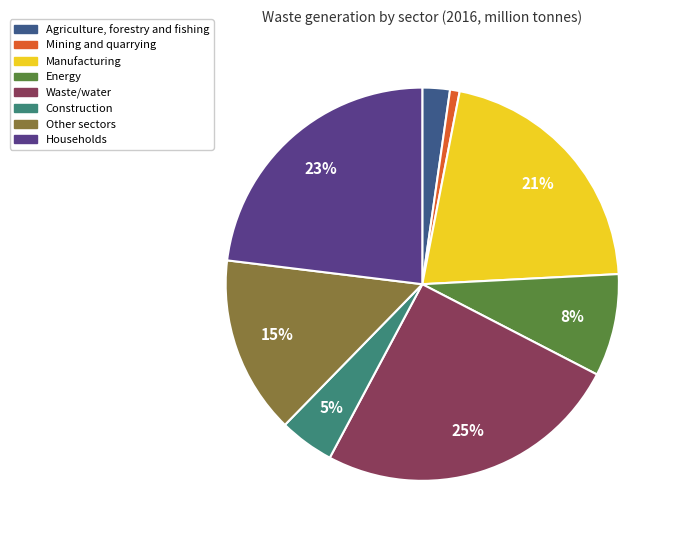

The Other sectors slice represents 15% of the pie. True or false?

True